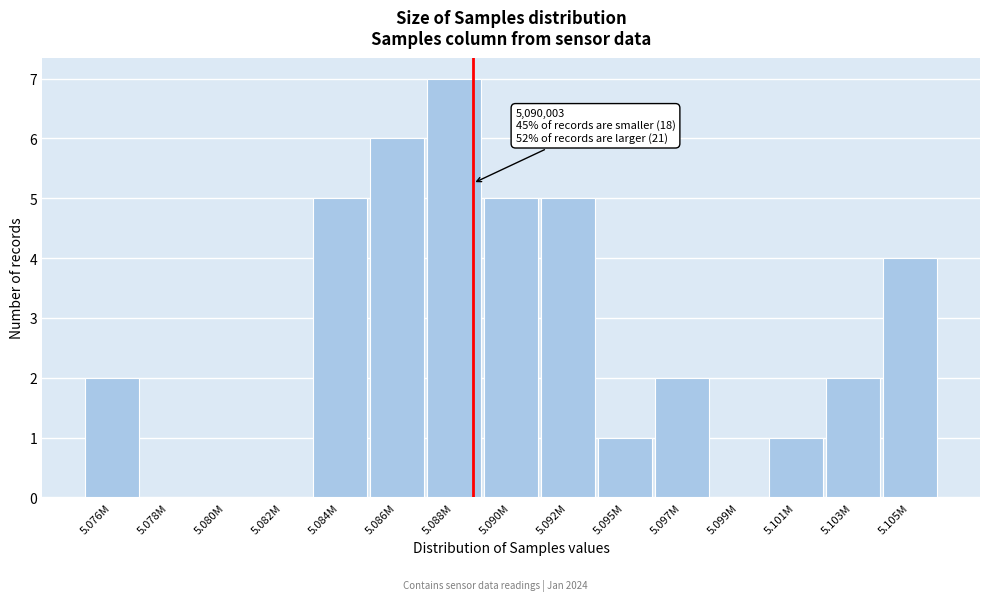

Reading right to left, list all the values displayed in this chart.

5.105M=4	5.103M=2	5.101M=1	5.099M=0	5.097M=2	5.095M=1	5.092M=5	5.090M=5	5.088M=7	5.086M=6	5.084M=5	5.082M=0	5.080M=0	5.078M=0	5.076M=2